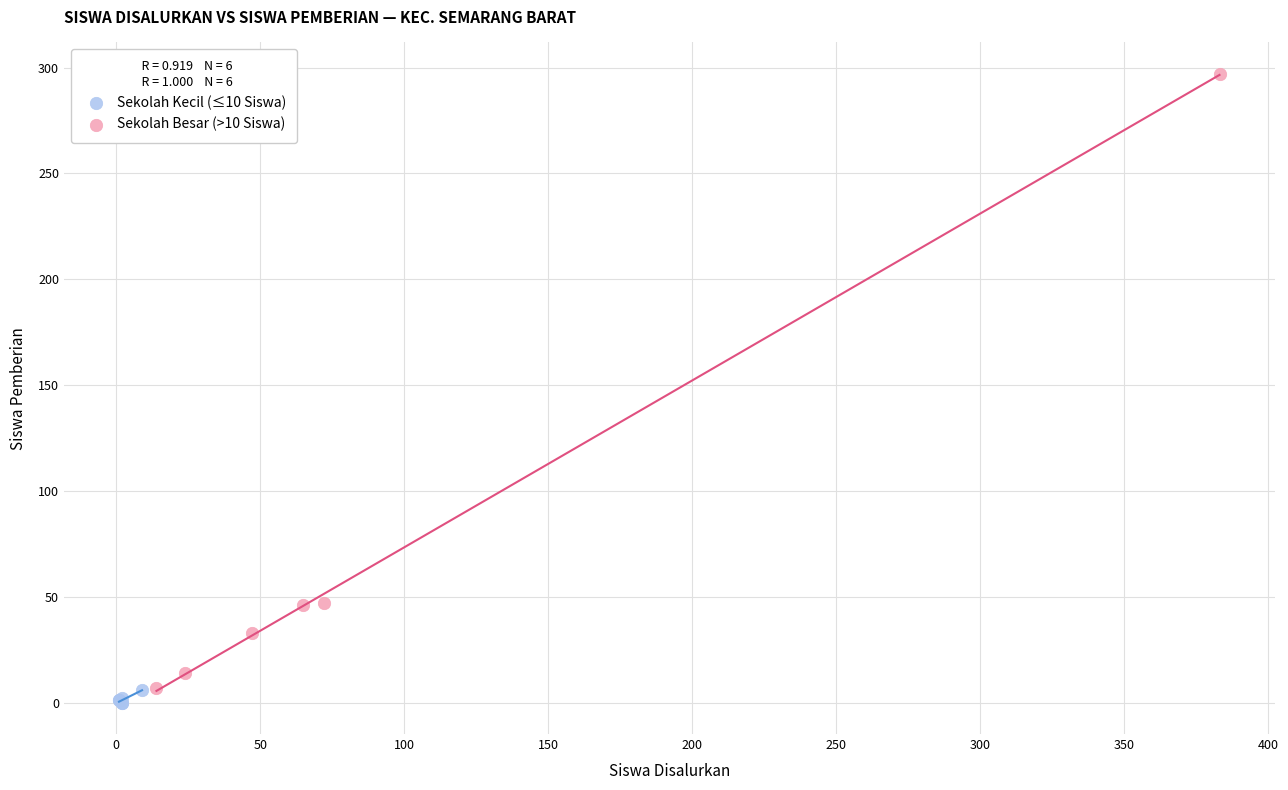

Which series reaches the maximum Y coordinate?

Sekolah Besar (>10 Siswa)